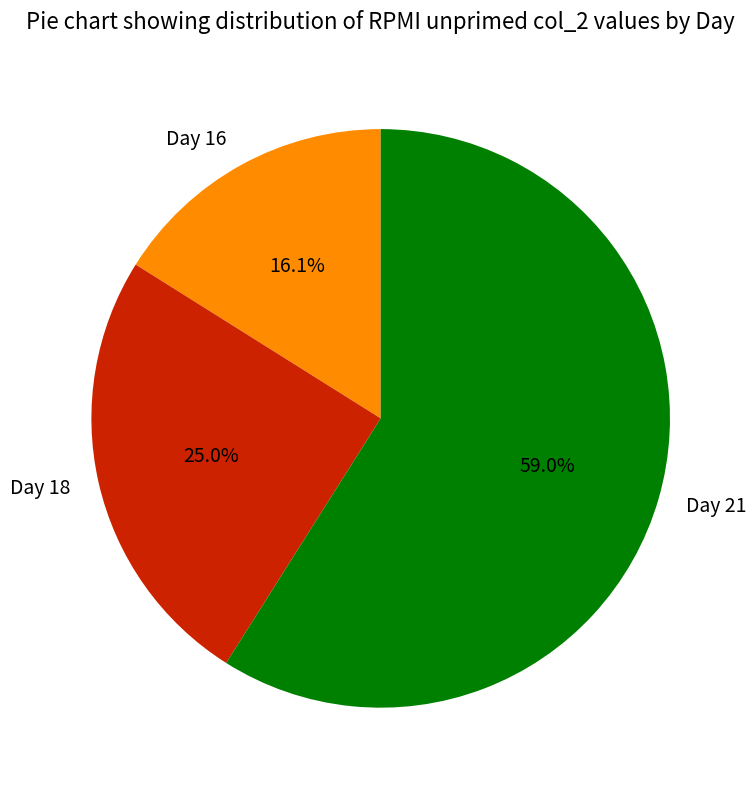

What is the total percentage of Day 16 and Day 21?

75.0%